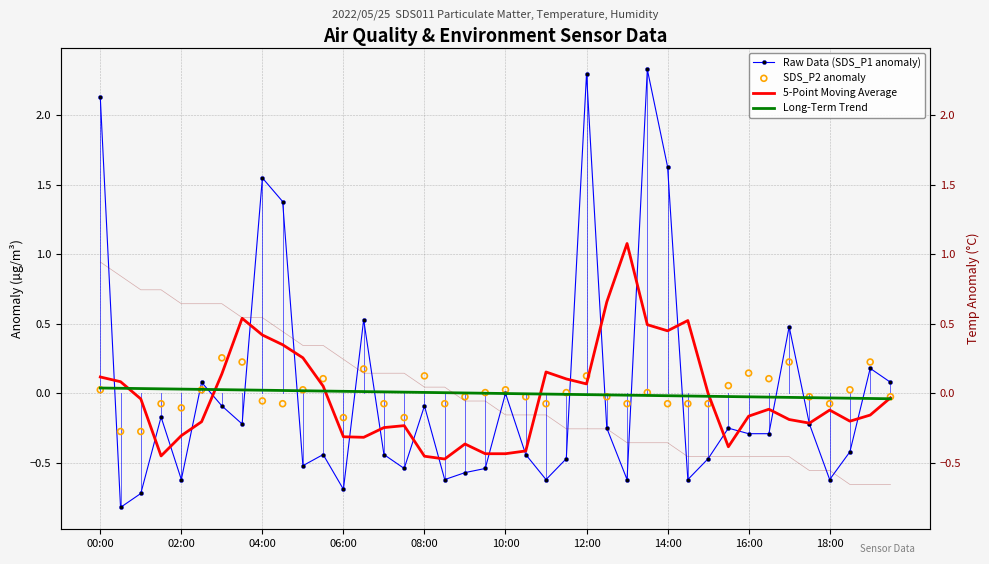

At how many categories does at least one series exceed 0?

36